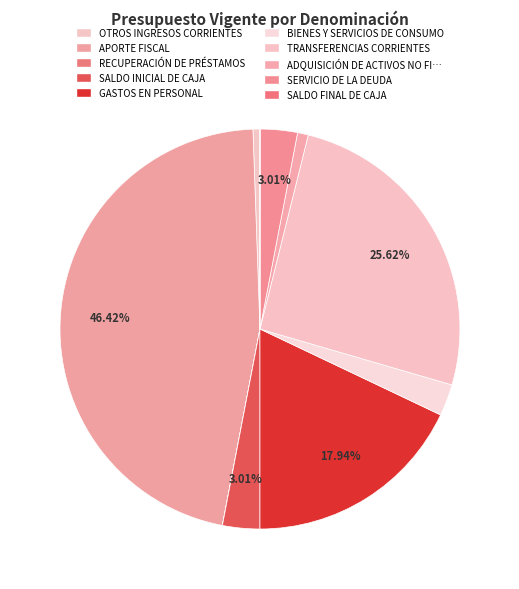

Which category has the smallest portion of the pie?

RECUPERACIÓN DE PRÉSTAMOS